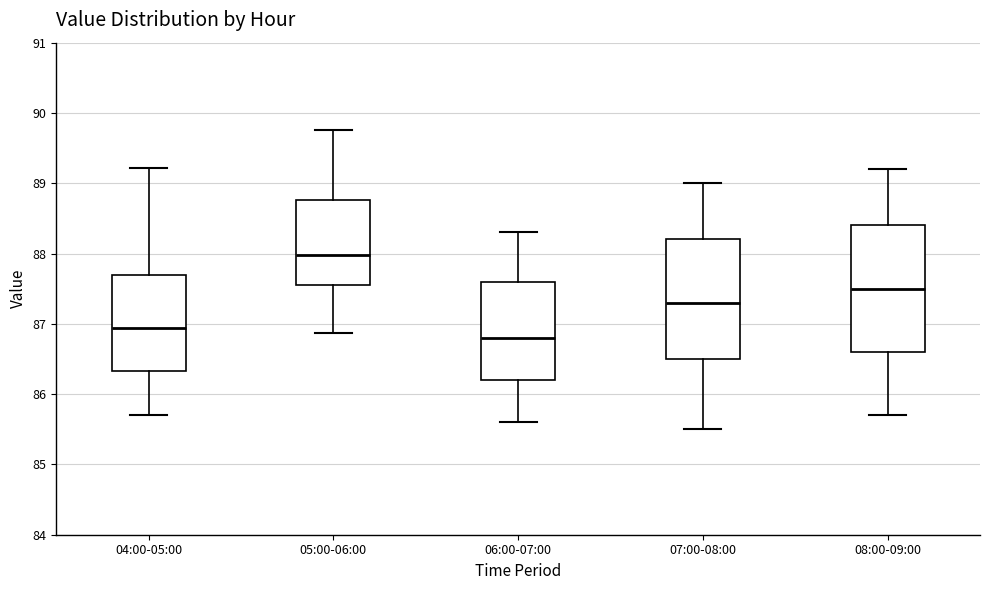

Comparing the boxes themselves (not the whiskers), which one is the tallest?

08:00-09:00